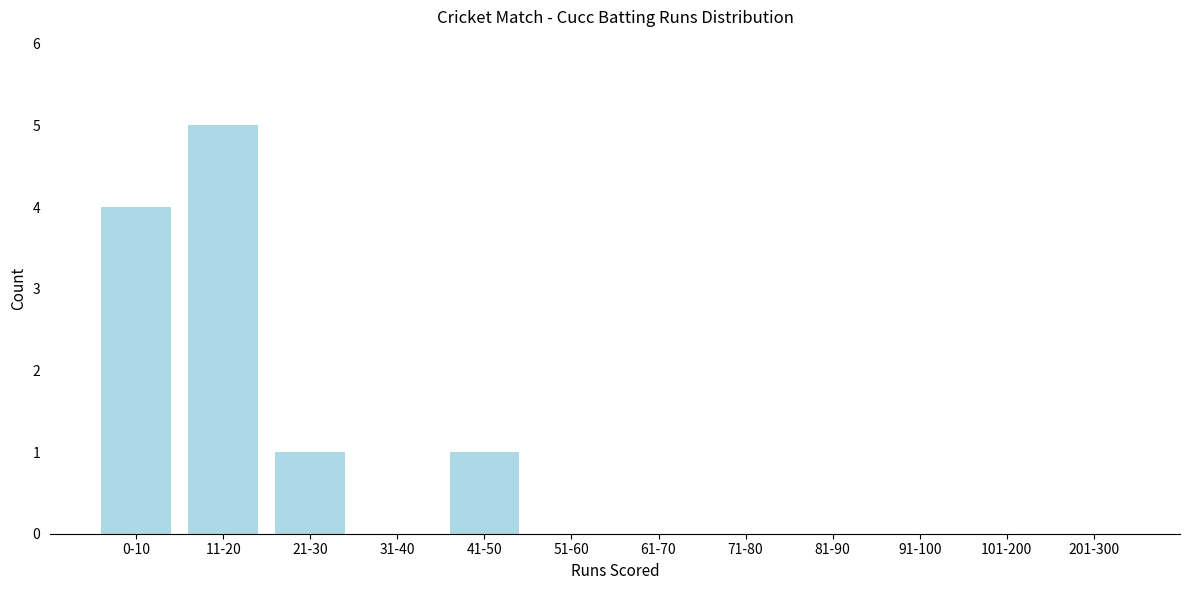

Reading right to left, extract all data points from this chart.

201-300=0	101-200=0	91-100=0	81-90=0	71-80=0	61-70=0	51-60=0	41-50=1	31-40=0	21-30=1	11-20=5	0-10=4